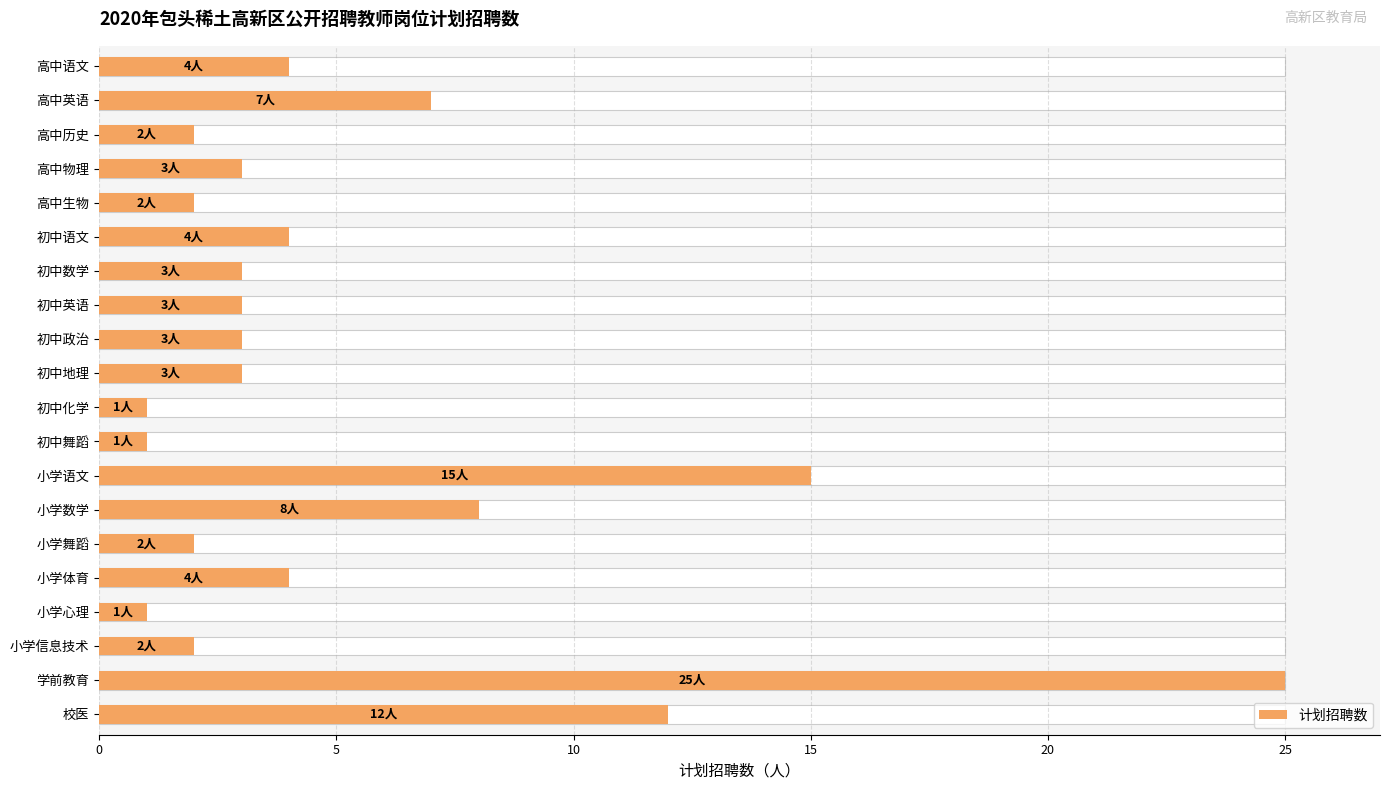

Where is the data nearest to the value 13?

校医